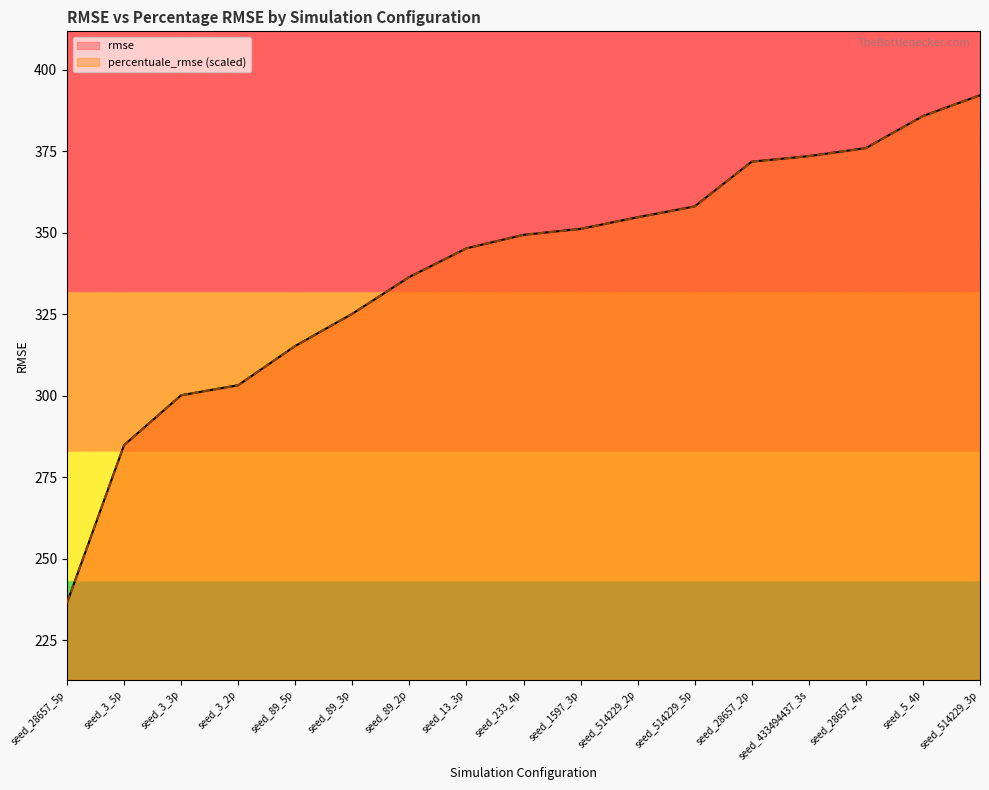

True or false: percentuale_rmse has more than 2 interior local peaks.

False